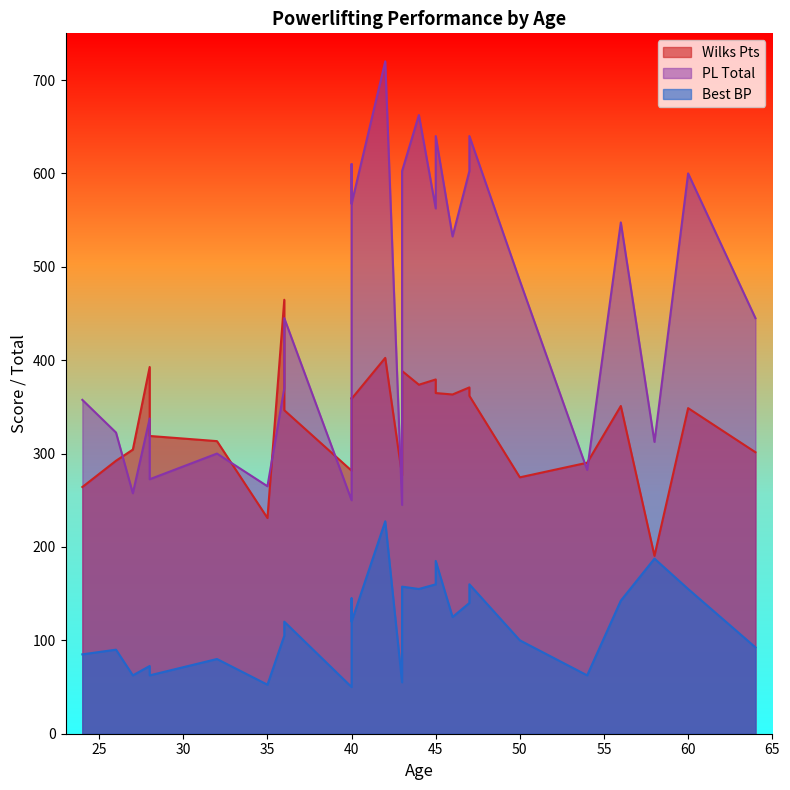

Is the value of PL Total at 36 greater than the value of Wilks Pts at 35?

Yes